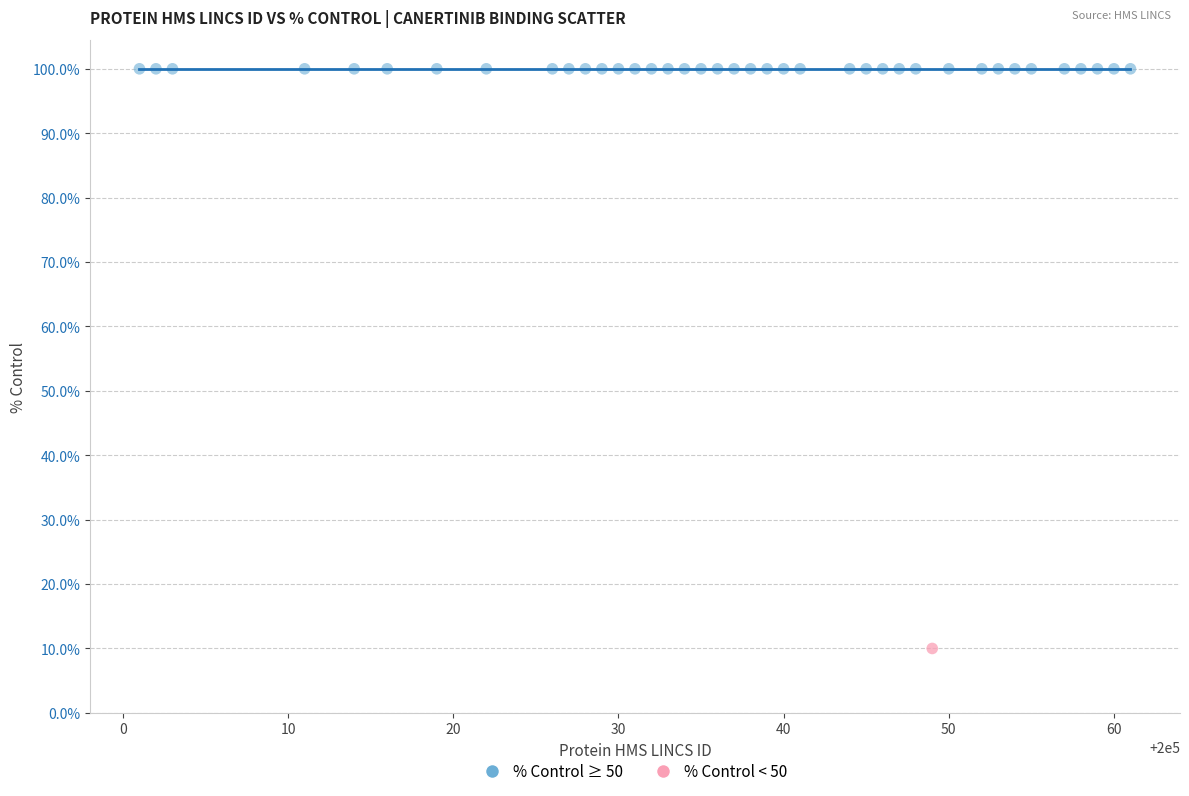

What are all the series names shown in the legend?

% Control ≥ 50, % Control < 50